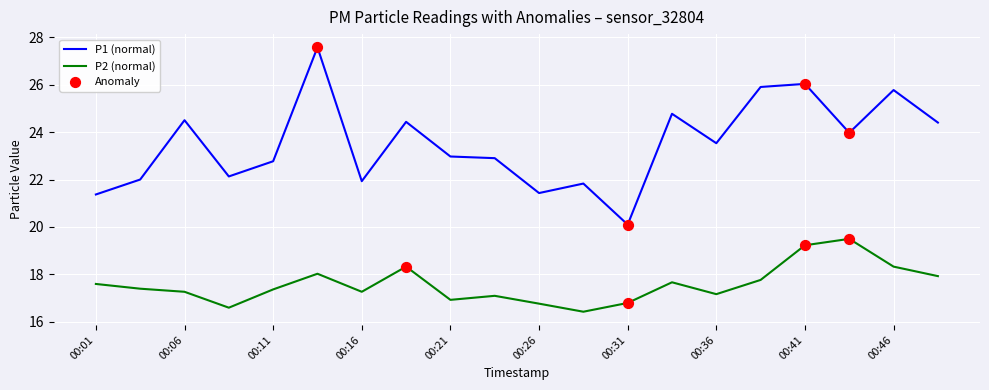

What is the maximum value shown in the chart?

27.6